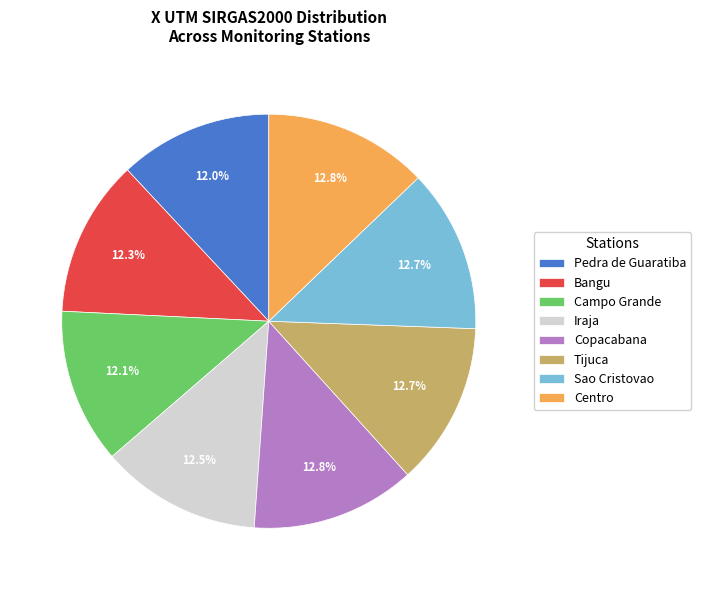

Does Bangu represent more than half of the total?

No